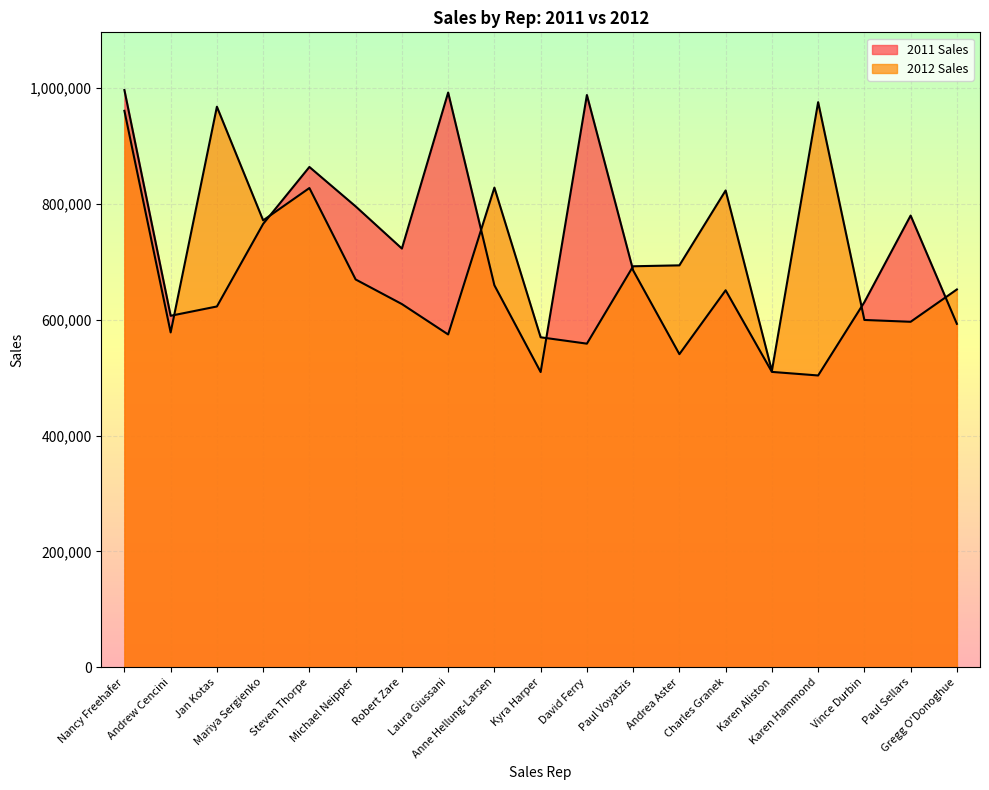

True or false: 2011 Sales has more than 1 points higher than both neighbors.

True